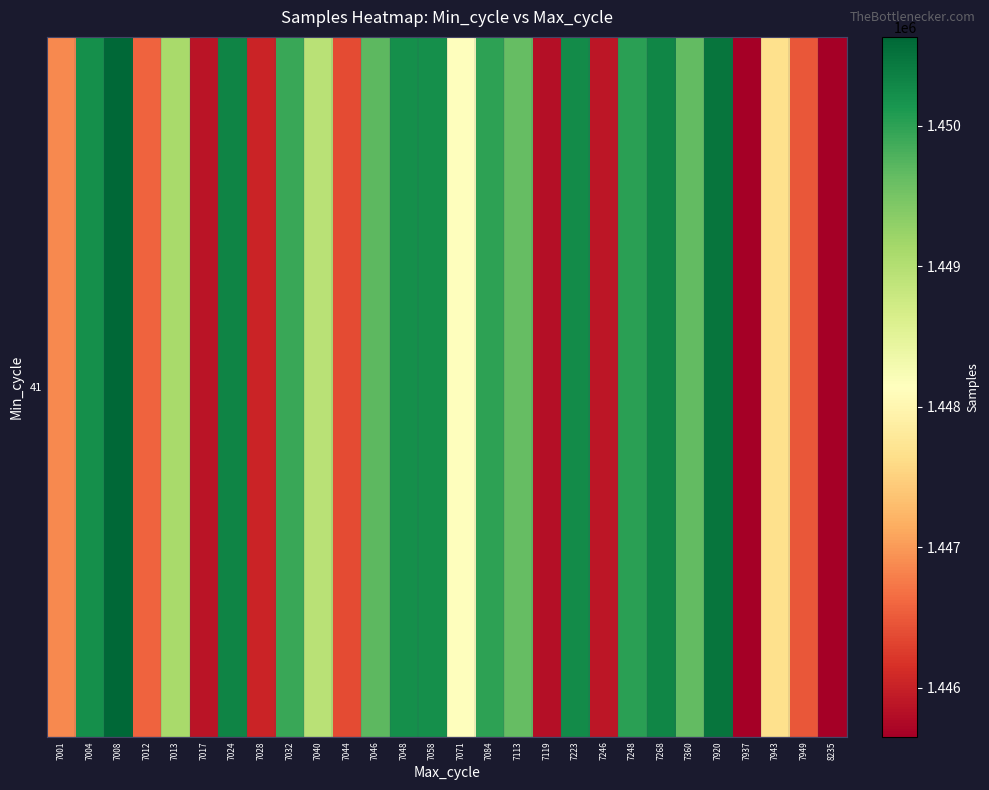

What is the change in value from 7360 to 7949?

-3174